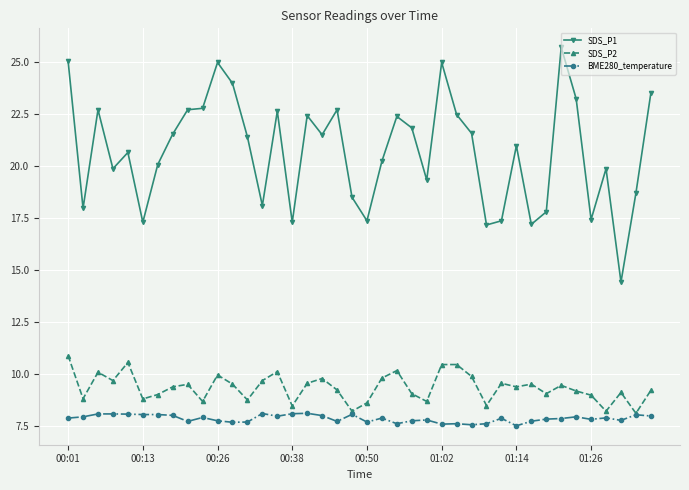

Does the chart display data point markers on the line(s)?

Yes